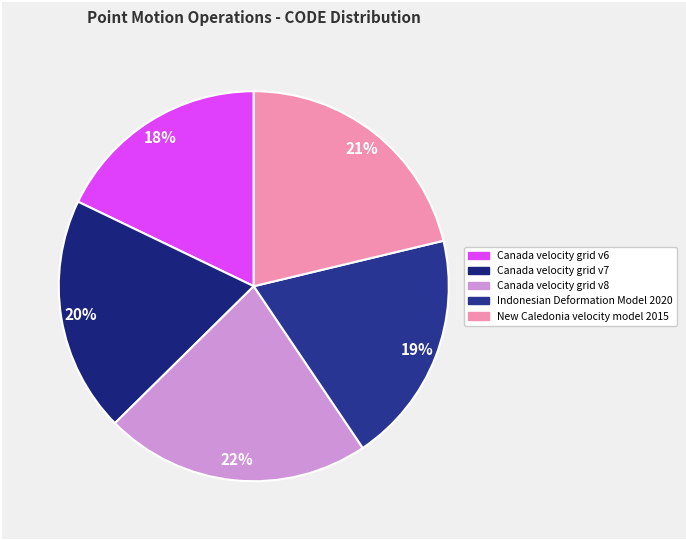

Which slice is the smallest?

Canada velocity grid v6